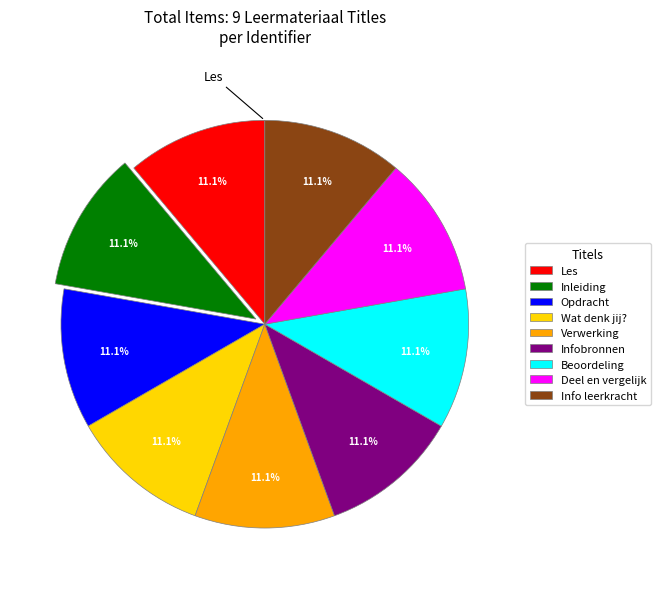

To the nearest percent, what is the difference between the Infobronnen and Les slice percentages?

0%